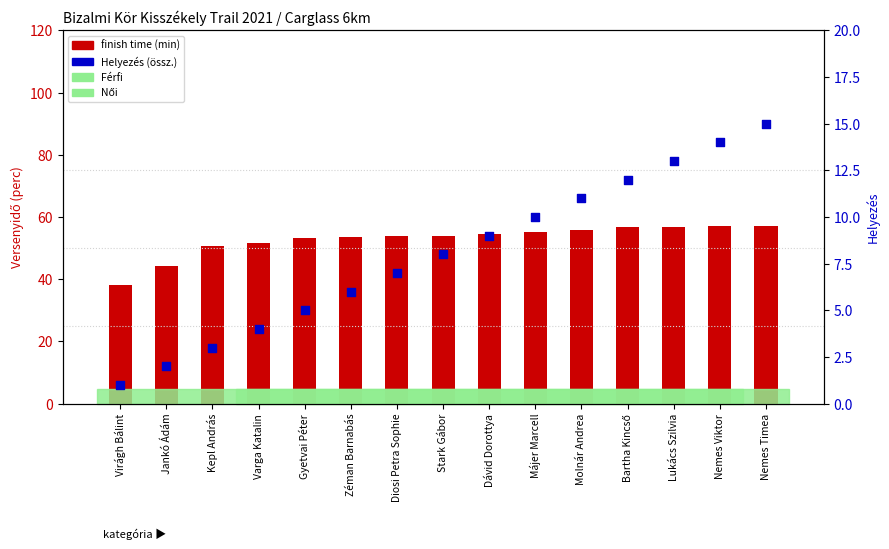

At how many categories does at least one series exceed 16?

15